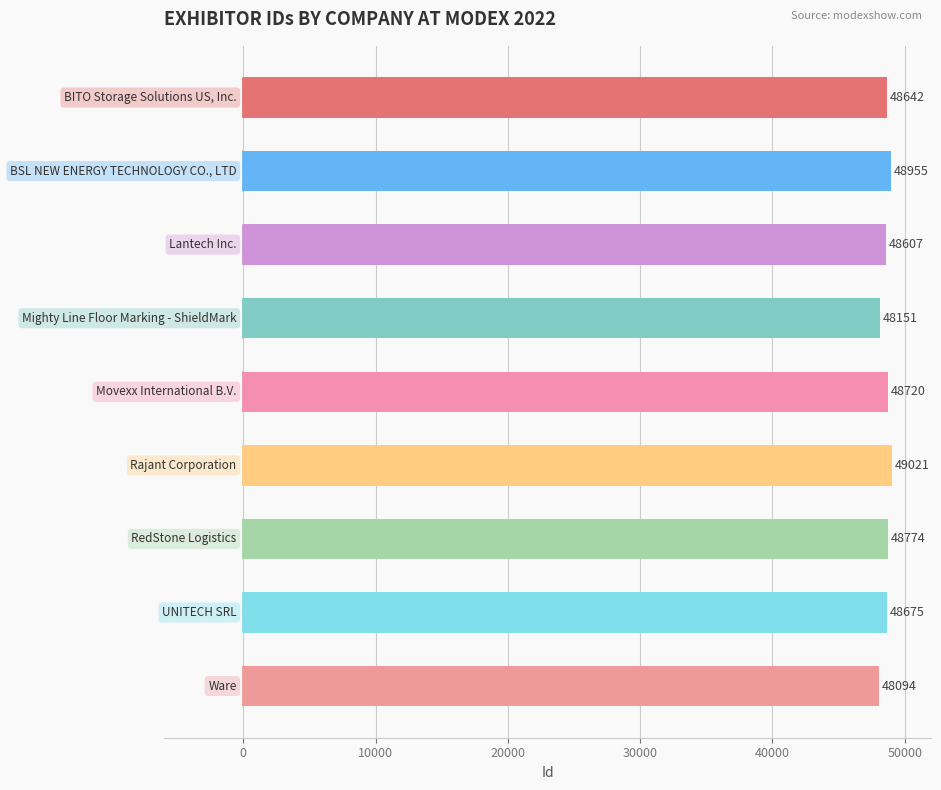

What is the difference between the second highest and second lowest values?

804